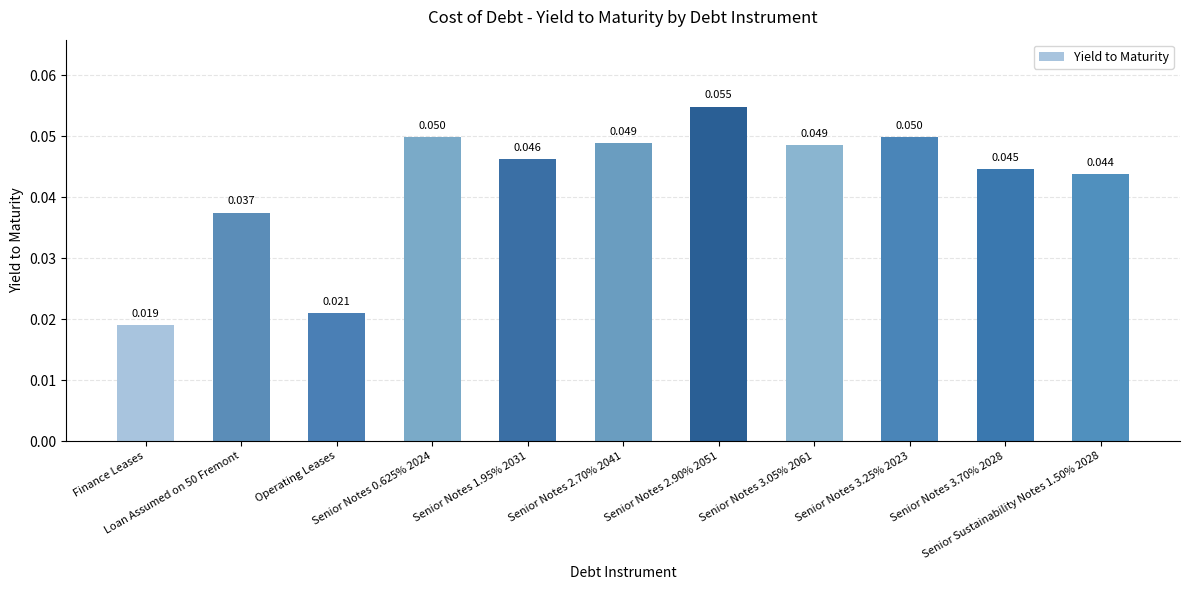

Rank the categories by value from lowest to highest.

Finance Leases, Operating Leases, Loan Assumed on 50 Fremont, Senior Sustainability Notes 1.50% 2028, Senior Notes 3.70% 2028, Senior Notes 1.95% 2031, Senior Notes 3.05% 2061, Senior Notes 2.70% 2041, Senior Notes 3.25% 2023, Senior Notes 0.625% 2024, Senior Notes 2.90% 2051